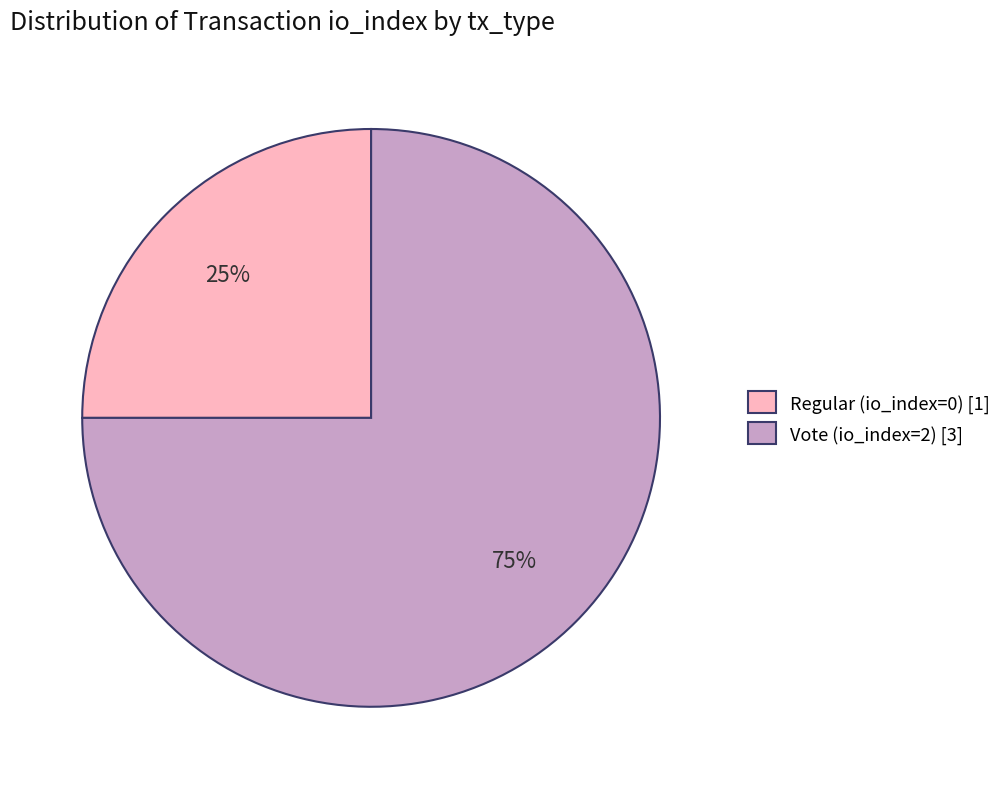

Is the sum of Regular (io_index=0) and Vote (io_index=2) greater than half?

Yes